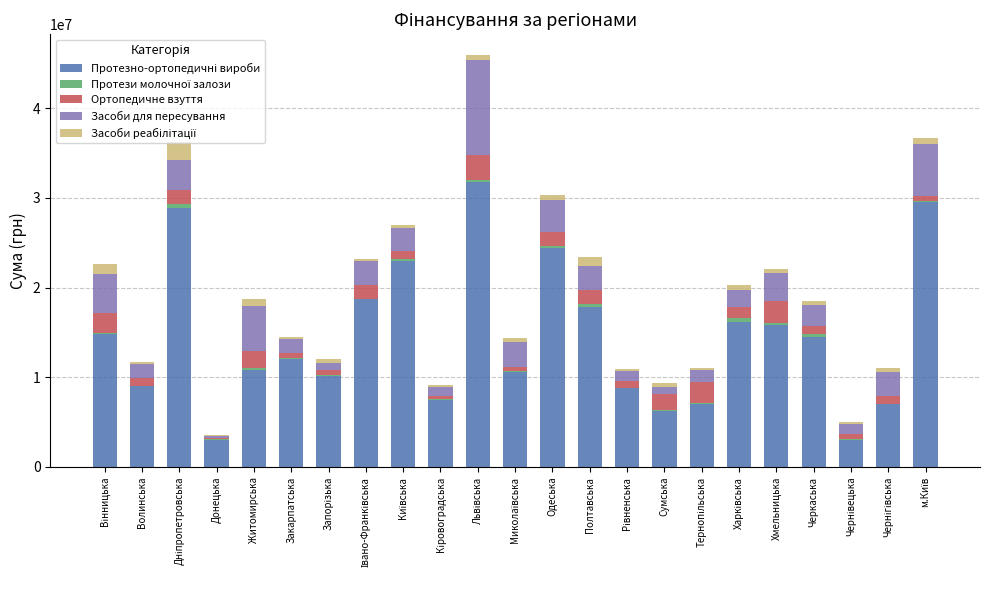

Are the bars horizontal?

No